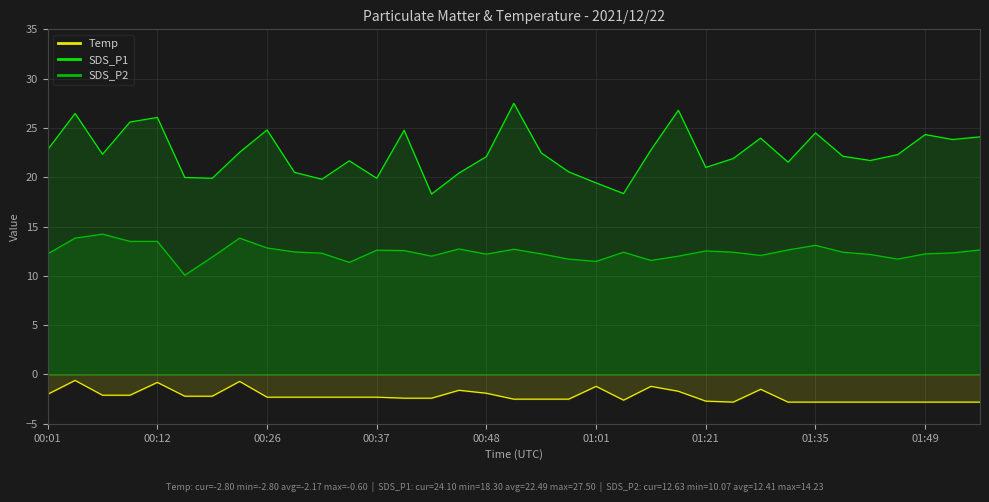

What is the average value of the SDS_P2 series?

12.4